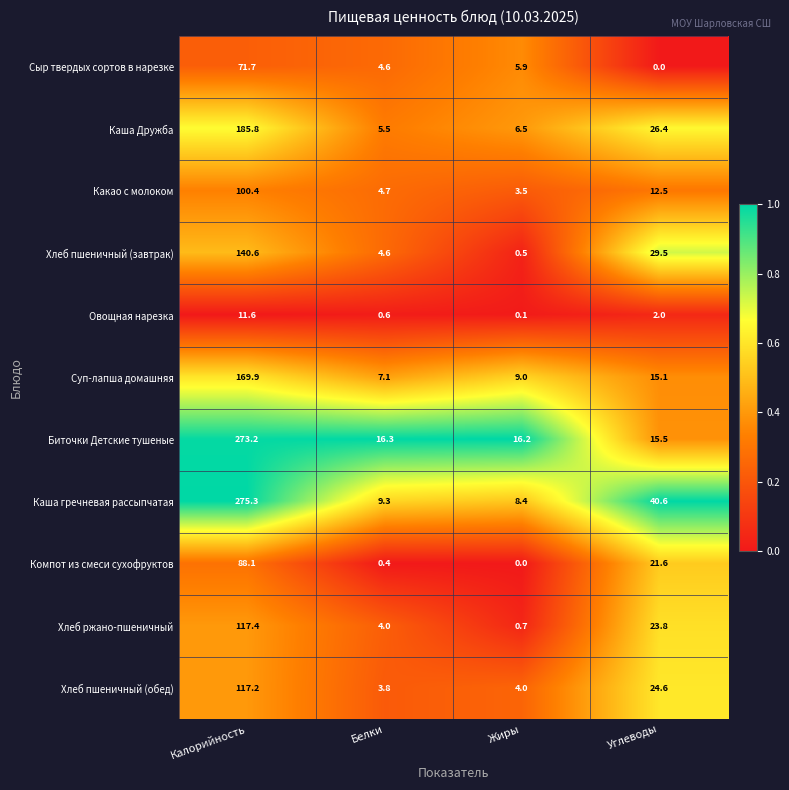

What is the difference between the highest and lowest values at Углеводы?

40.6